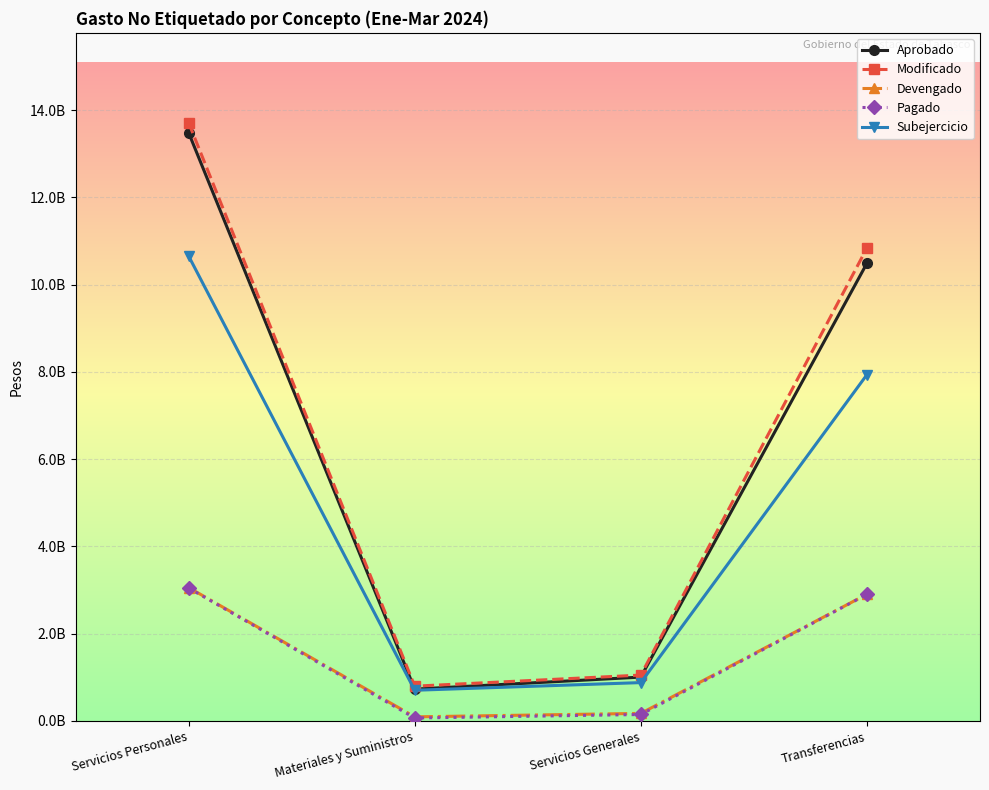

Reading left to right, what are all the values shown in this chart?

Aprobado: Servicios Personales=13486710878	Materiales y Suministros=728835067	Servicios Generales=1004153948	Transferencias=10492511860
Modificado: Servicios Personales=13716645977	Materiales y Suministros=795818667	Servicios Generales=1050549338	Transferencias=10842111353
Devengado: Servicios Personales=3057696654	Materiales y Suministros=93226729	Servicios Generales=172517325	Transferencias=2904302918
Pagado: Servicios Personales=3046785754	Materiales y Suministros=66496386	Servicios Generales=146817463	Transferencias=2900893532
Subejercicio: Servicios Personales=10658949323	Materiales y Suministros=702591938	Servicios Generales=878032012	Transferencias=7937808435